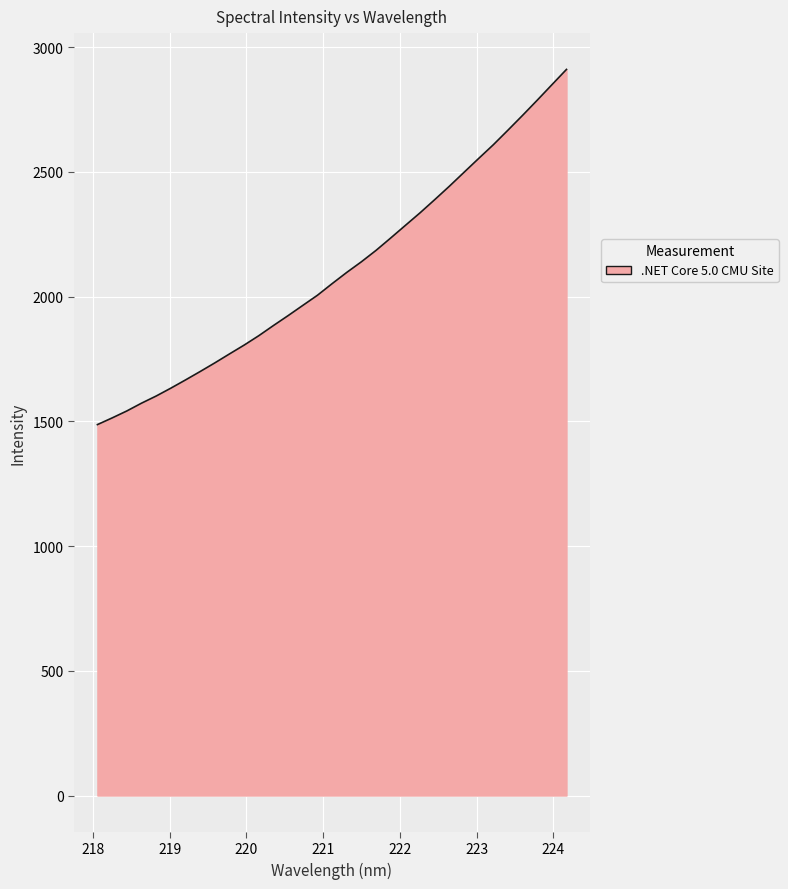

What is the average value?

2103.5